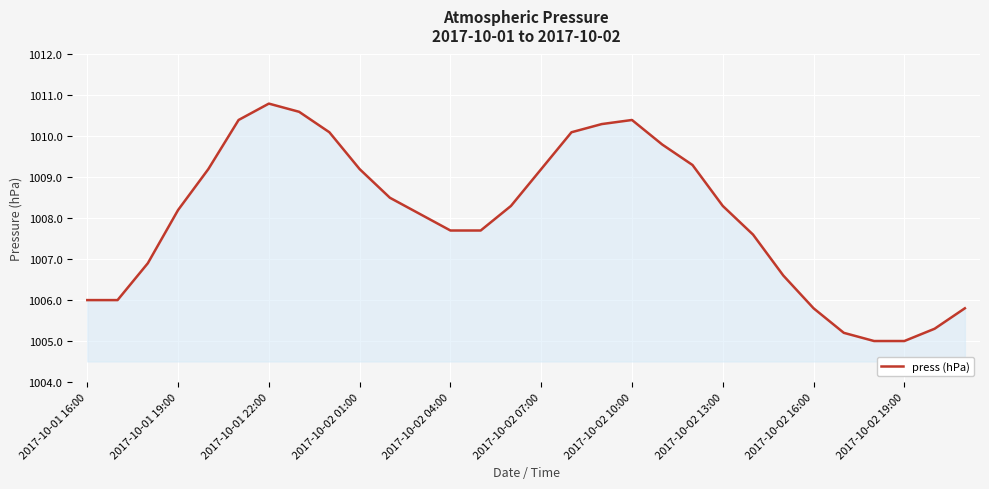

What is the smallest value displayed?

1005.0